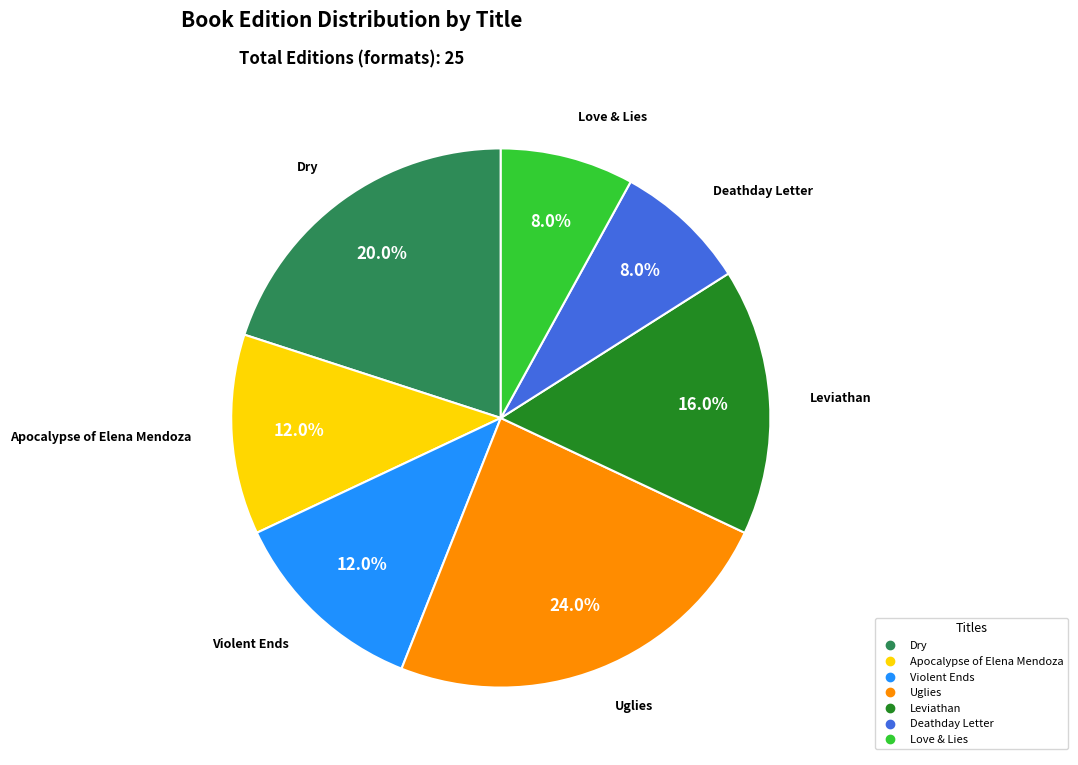

What is the ratio of the value at Leviathan to the value at Violent Ends?

1.3